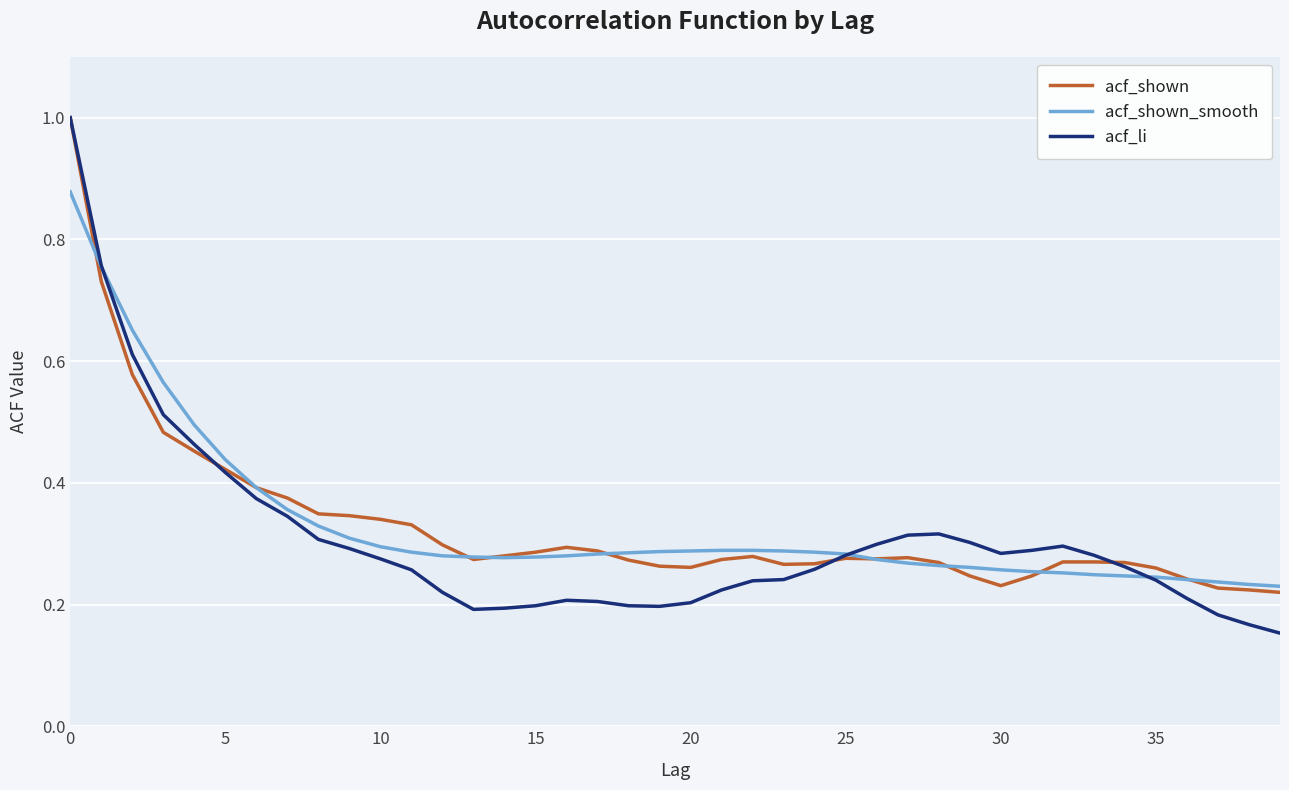

What is the greatest value displayed?

1.0